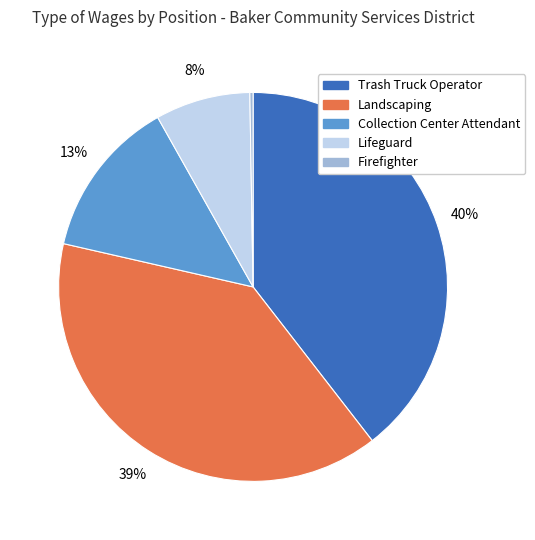

To the nearest percent, what percentage of the pie is Trash Truck Operator?

40%